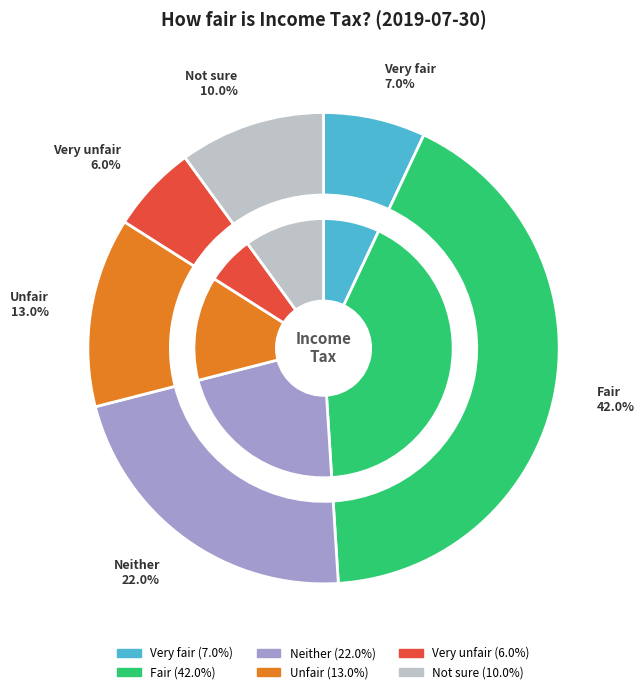

True or false: Unfair accounts for 13% of the total.

True